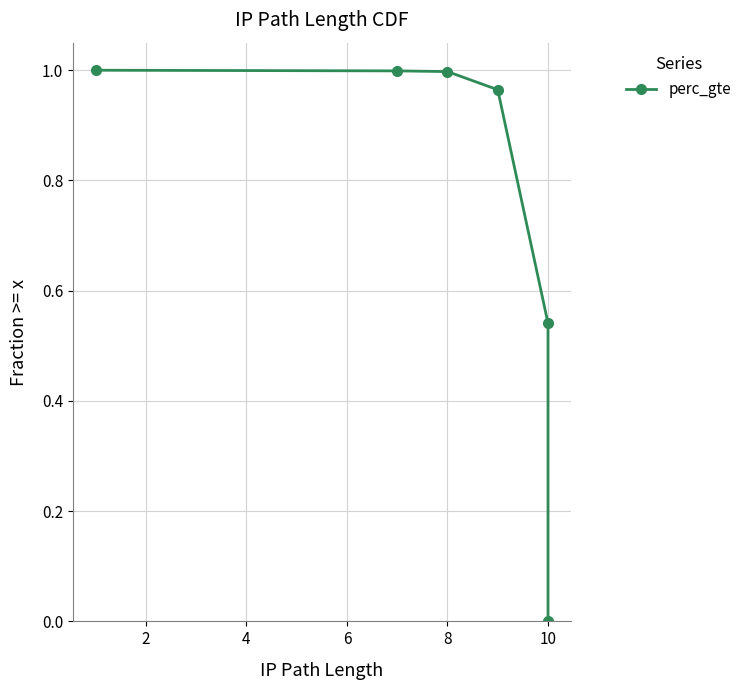

Which label corresponds to the smallest value in the chart?

10